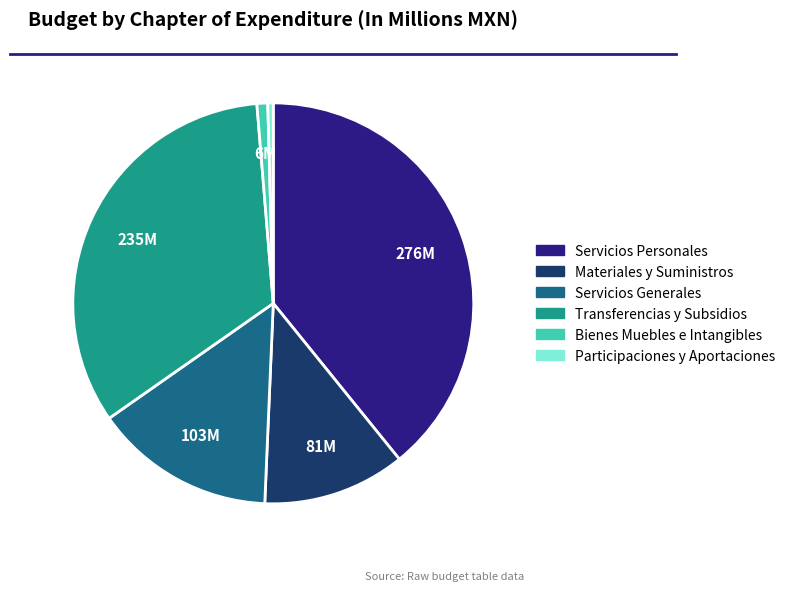

Is there any slice that represents more than half of the pie?

No